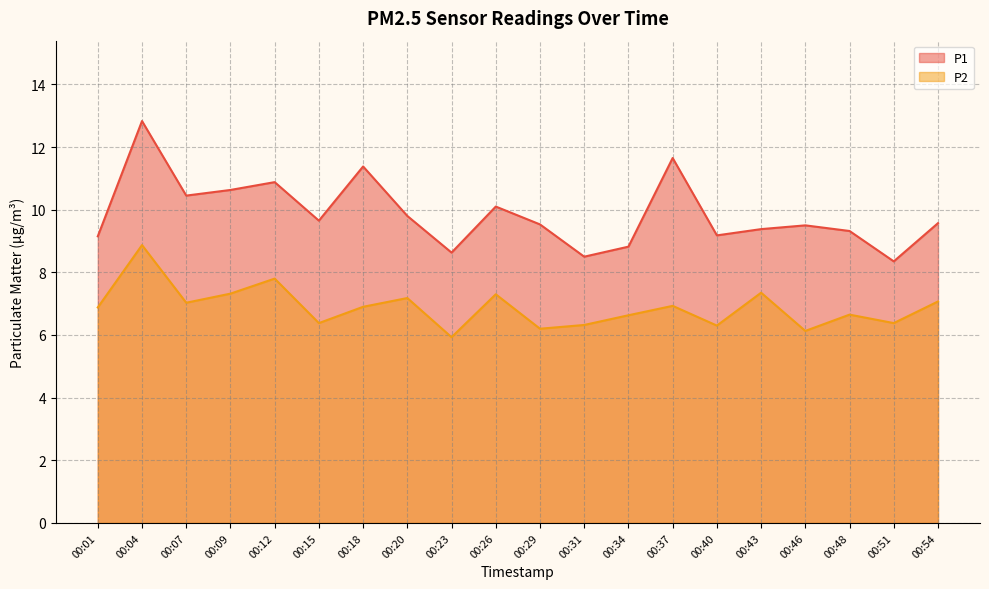

At which label does P2 first exceed 6?

00:01